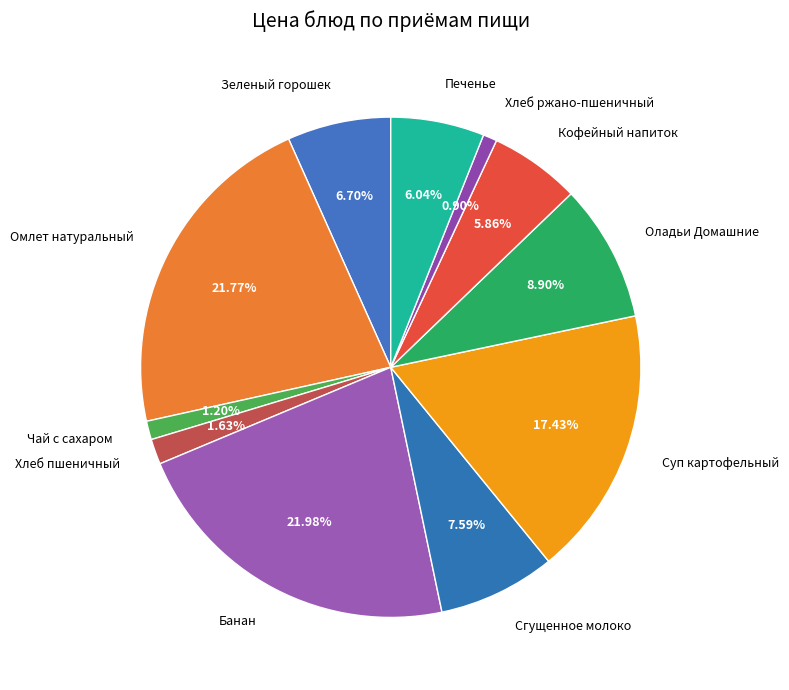

Approximately how many times larger is the value at Суп картофельный compared to Чай с сахаром?

14.5